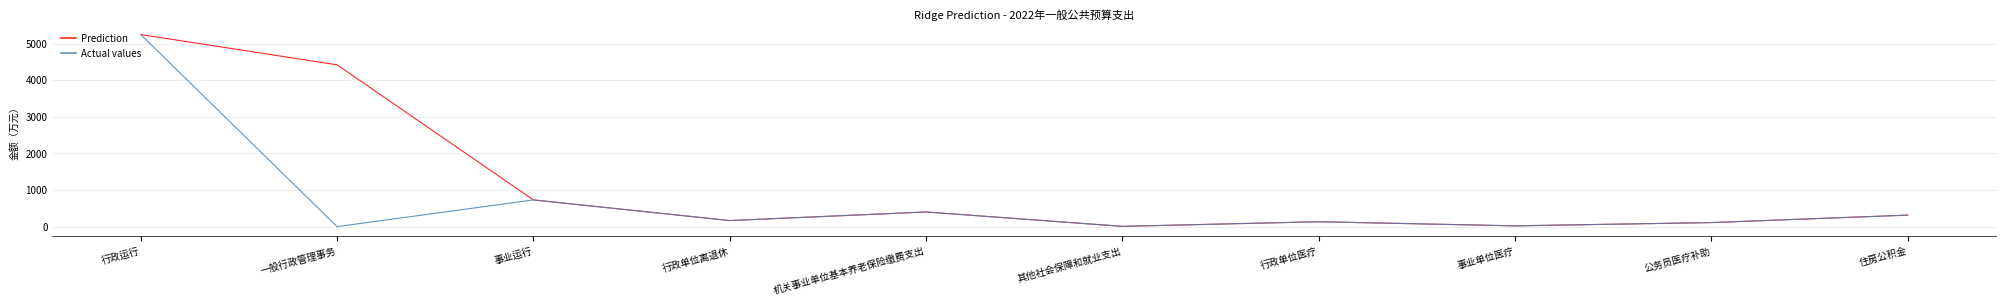

At which category is the sum across all series the highest?

行政运行